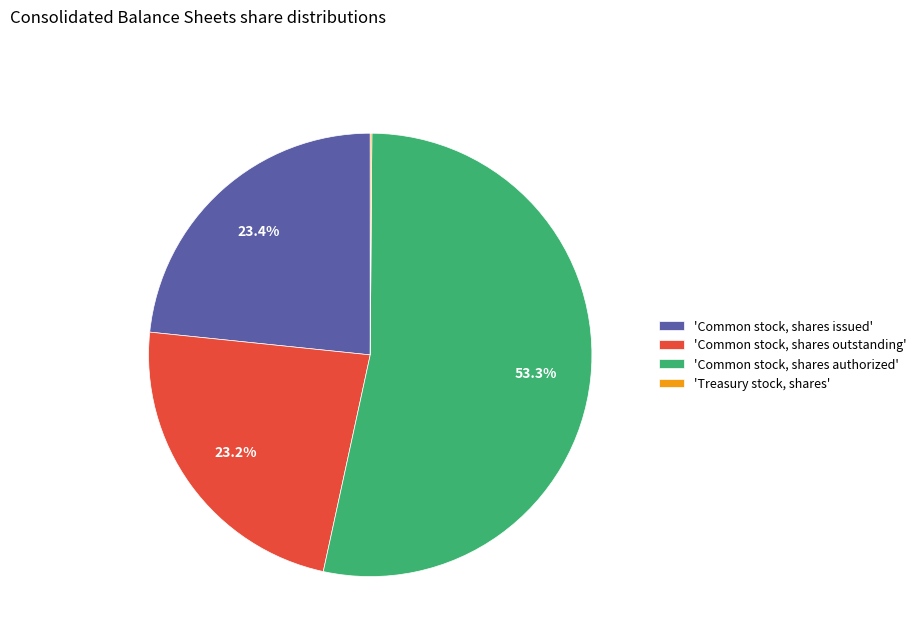

Does any single category account for the majority?

Yes